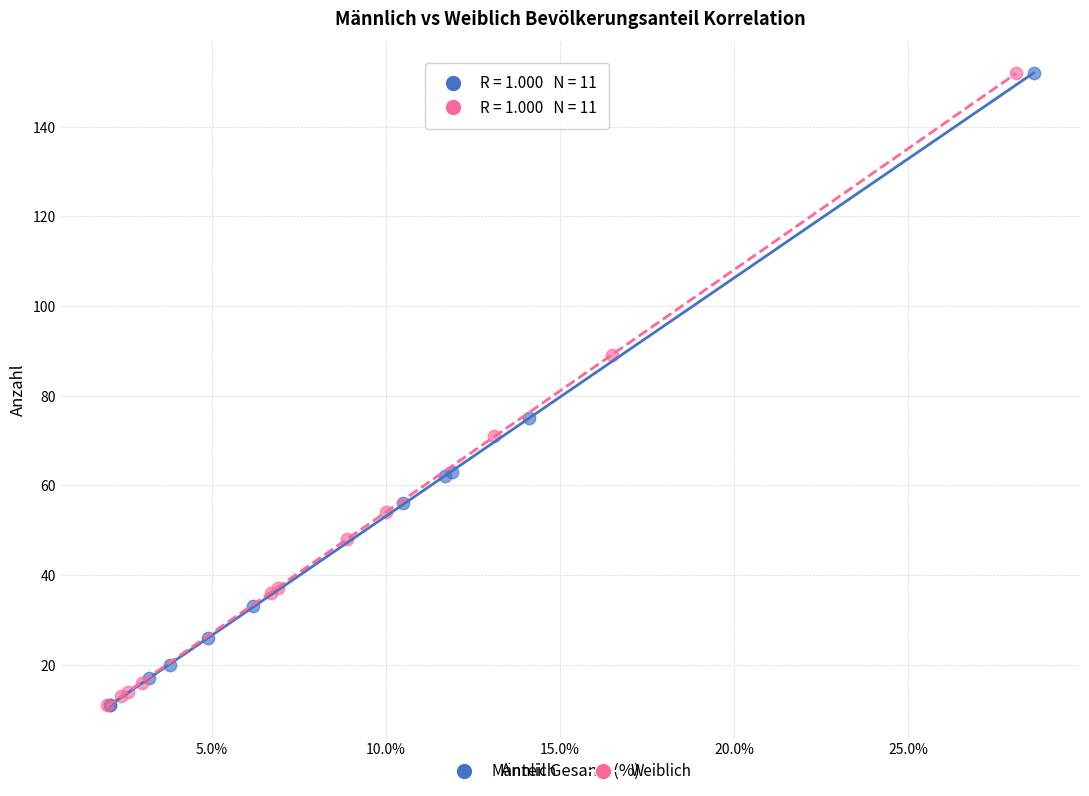

What are all the series names shown in the legend?

Männlich, Weiblich